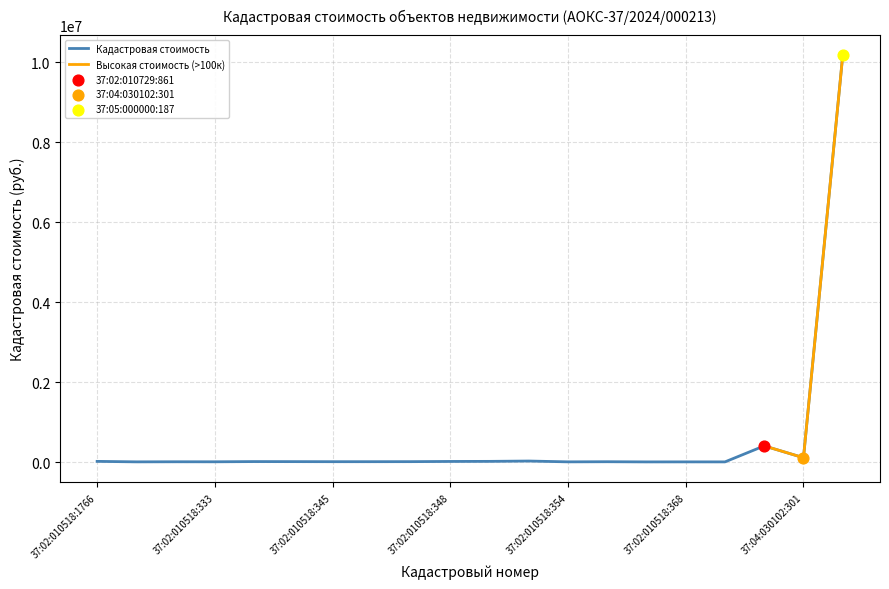

Which has a higher value, 37:02:010518:347 or 37:02:010518:355?

37:02:010518:347